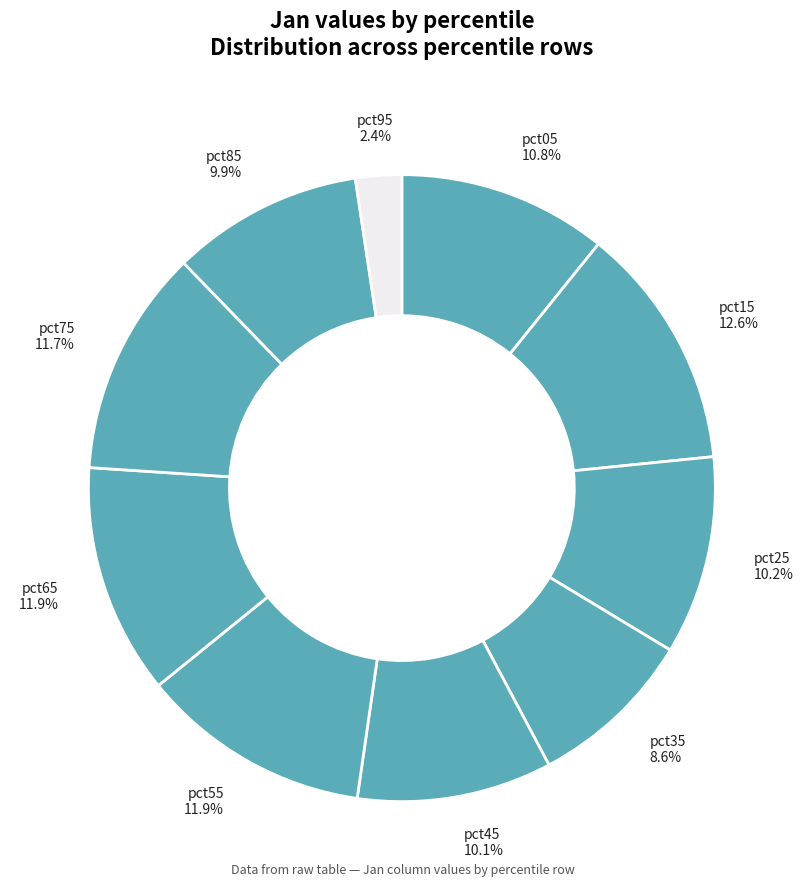

Rank the categories by value from highest to lowest.

pct15, pct65, pct55, pct75, pct05, pct25, pct45, pct85, pct35, pct95